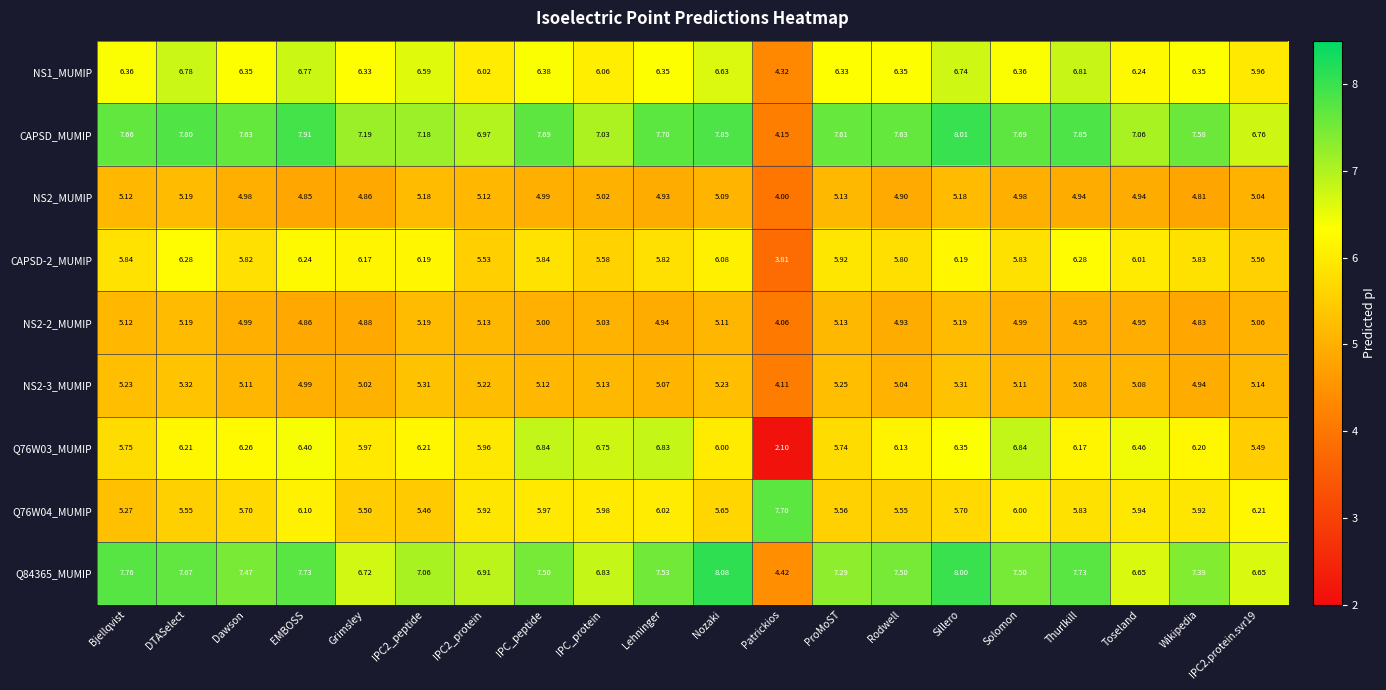

Is the value of NS1_MUMIP at Dawson greater than the value of Q76W03_MUMIP at Wikipedia?

Yes